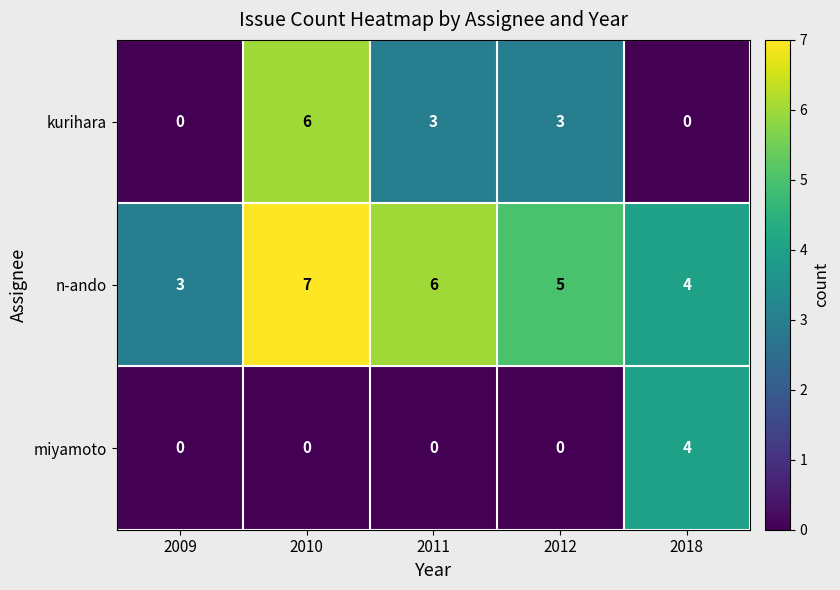

What is the difference between the maximum and minimum values in the n-ando series?

4